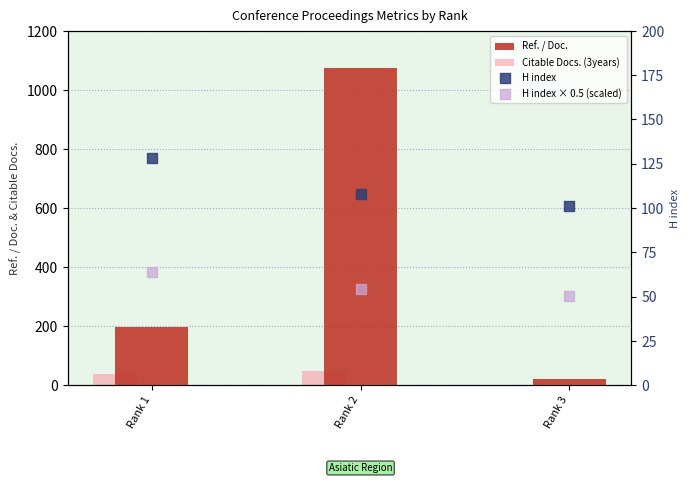

Which series has the largest total across all categories?

Ref. / Doc.